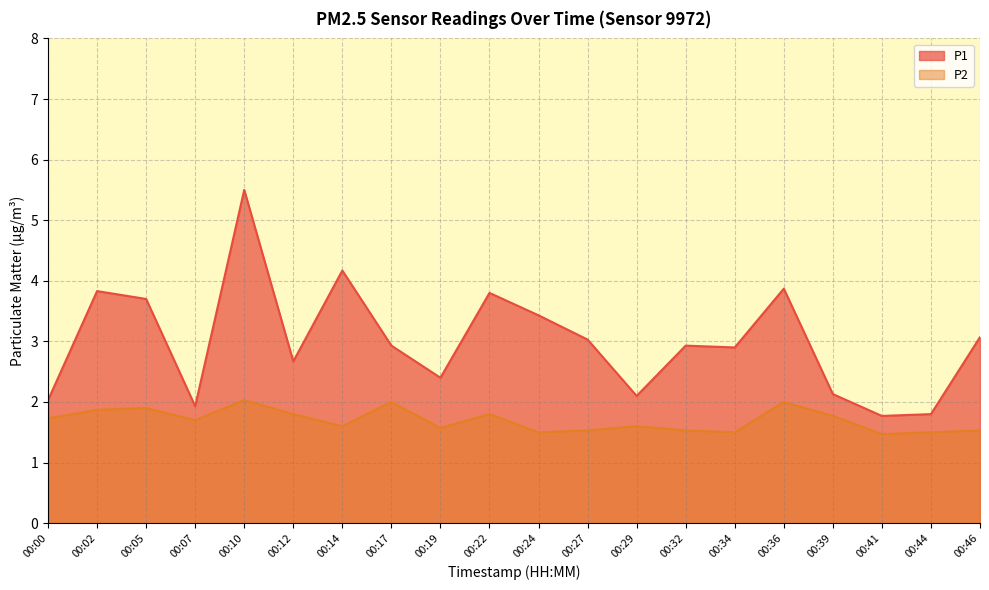

In P1, how many points are lower than both neighbors (excluding endpoints)?

6